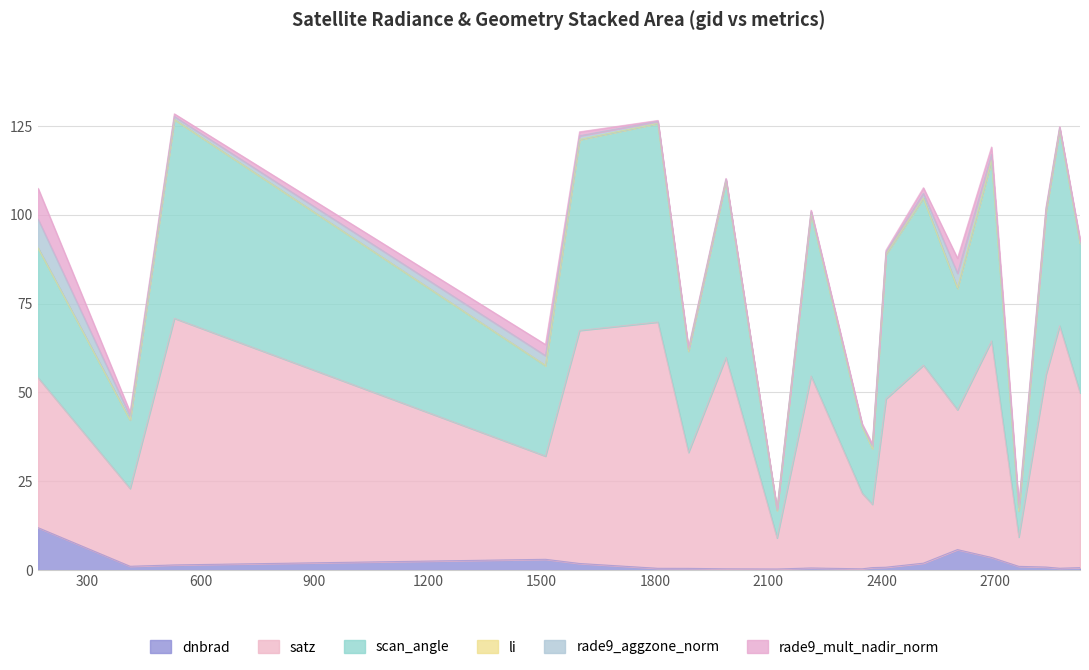

Is it true that dnbrad equals 0.5 at 2411?

False